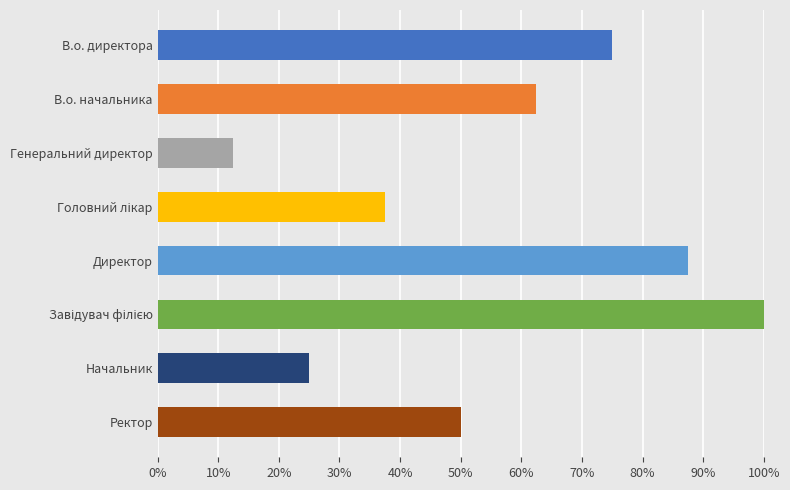

List the labels in order of value, smallest first.

Генеральний директор, Начальник, Головний лікар, Ректор, В.о. начальника, В.о. директора, Директор, Завідувач філією